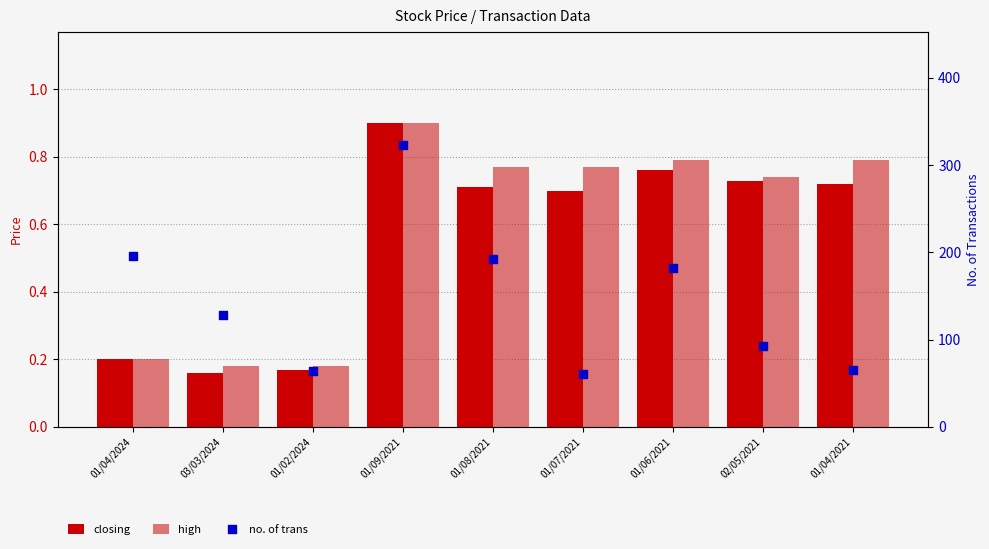

What is the total value across all series at 01/04/2021?

66.5